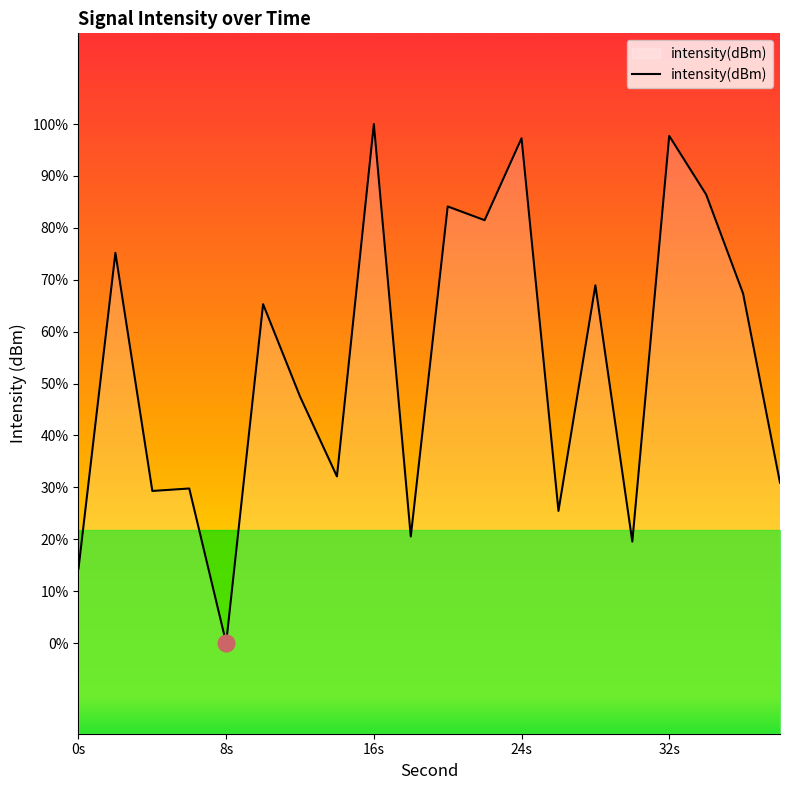

How many lines are shown in the chart?

1